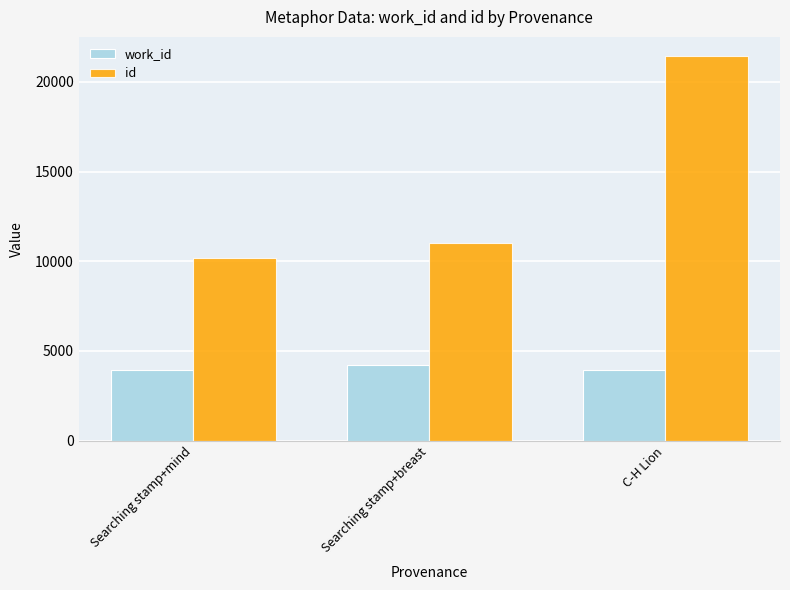

The work_id series shows 3938 at C-H Lion. True or false?

True